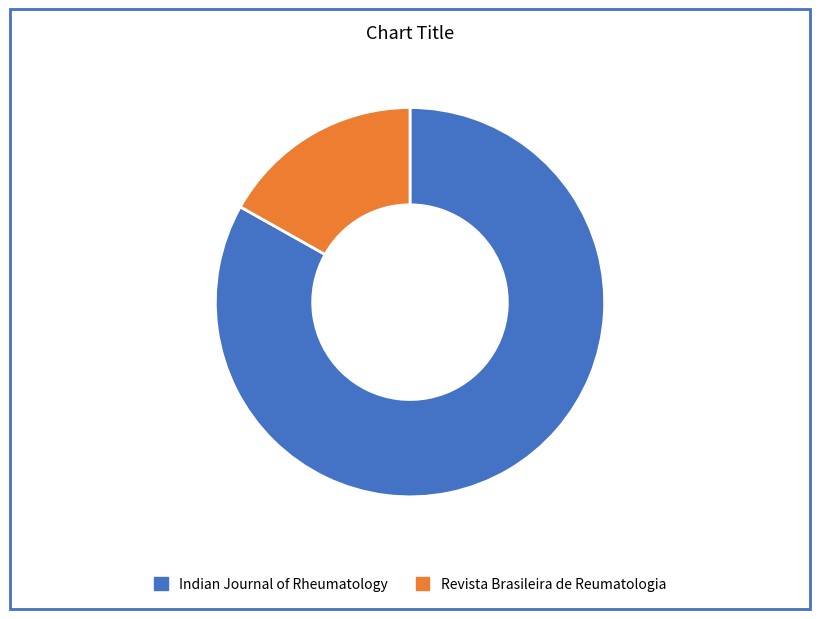

Rank the categories by value from lowest to highest.

Revista Brasileira de Reumatologia, Indian Journal of Rheumatology